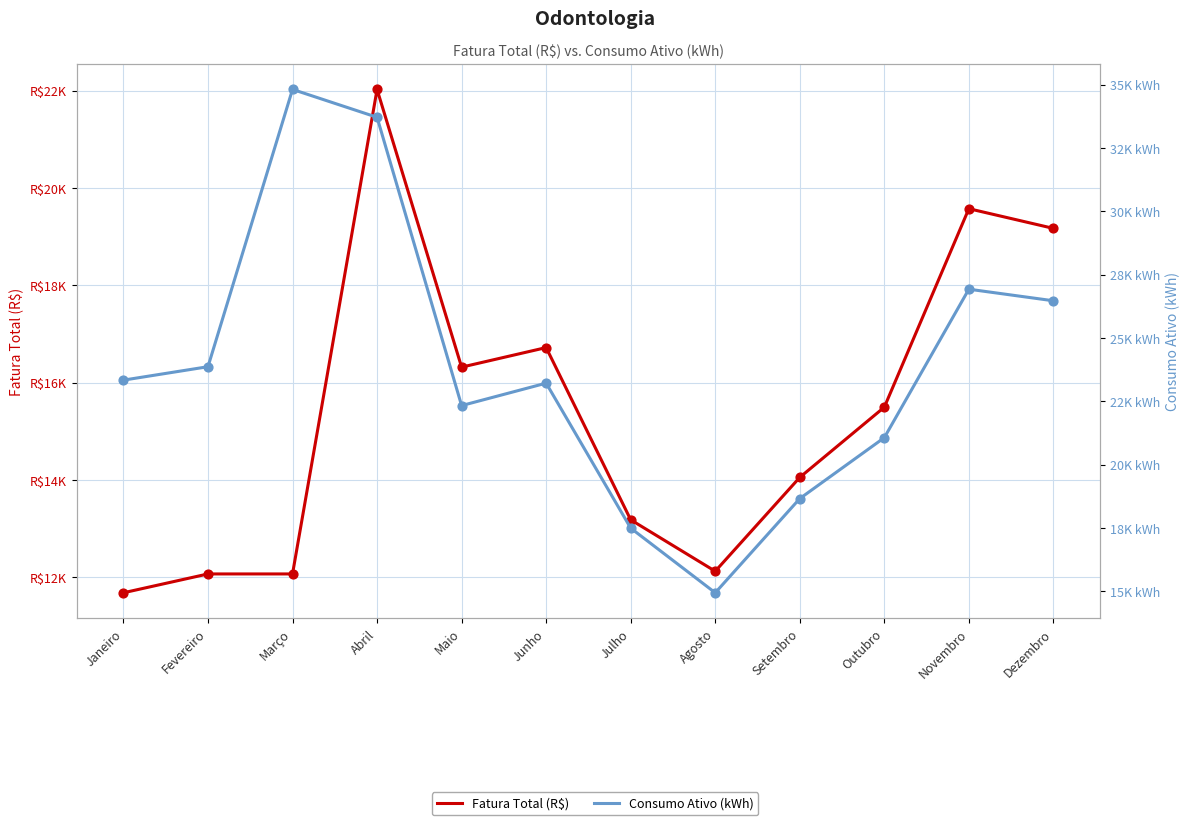

Which series has the largest Y range (max minus min)?

Consumo Ativo (kWh)